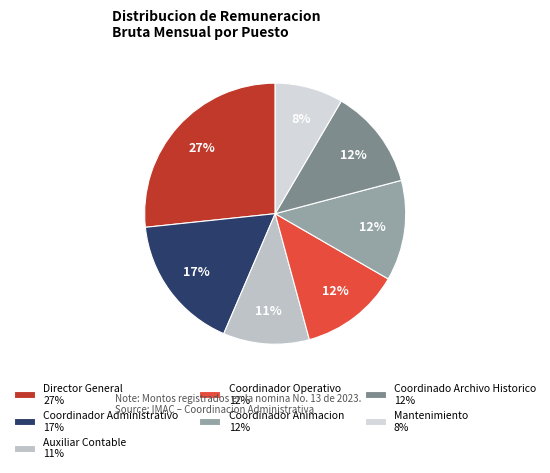

The Coordinador Animacion slice represents 1% of the pie. True or false?

False